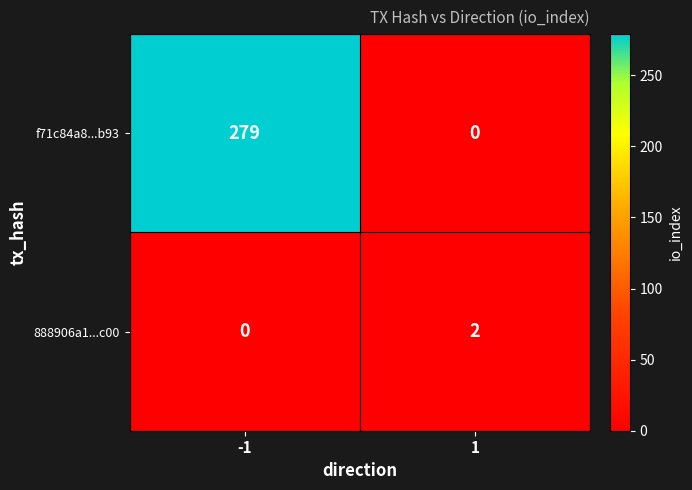

True or false: f71c84a8...b93 has a value of 446 at -1.

False